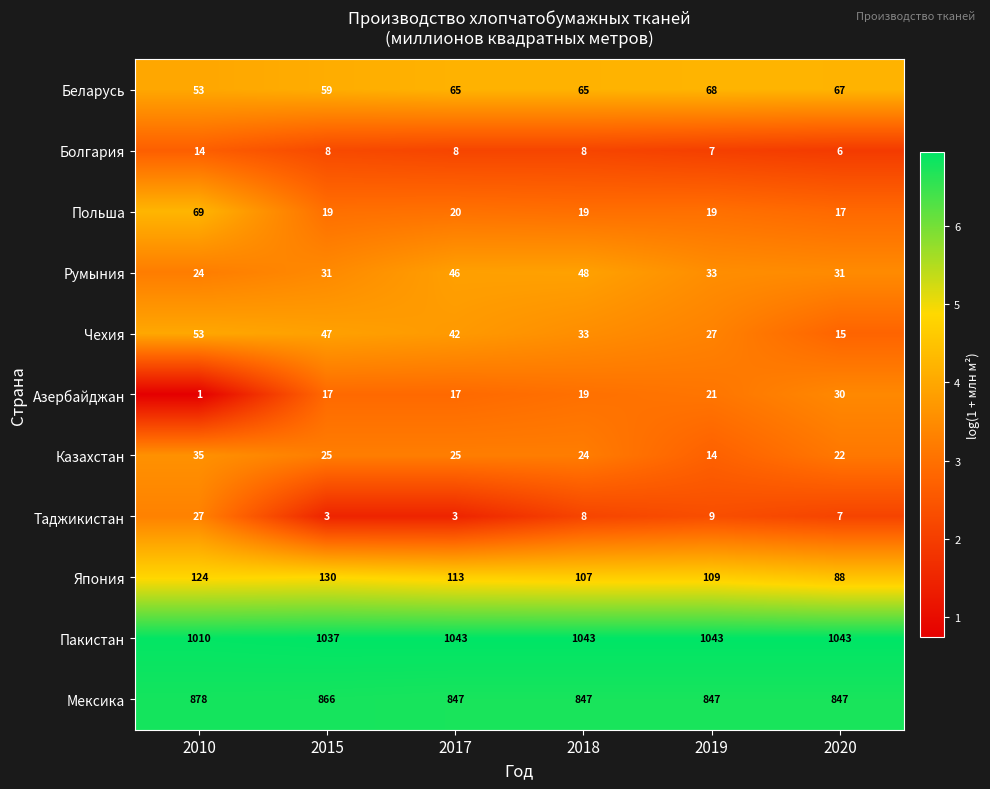

What is the sum of the Япония values at 2018 and 2015?

237